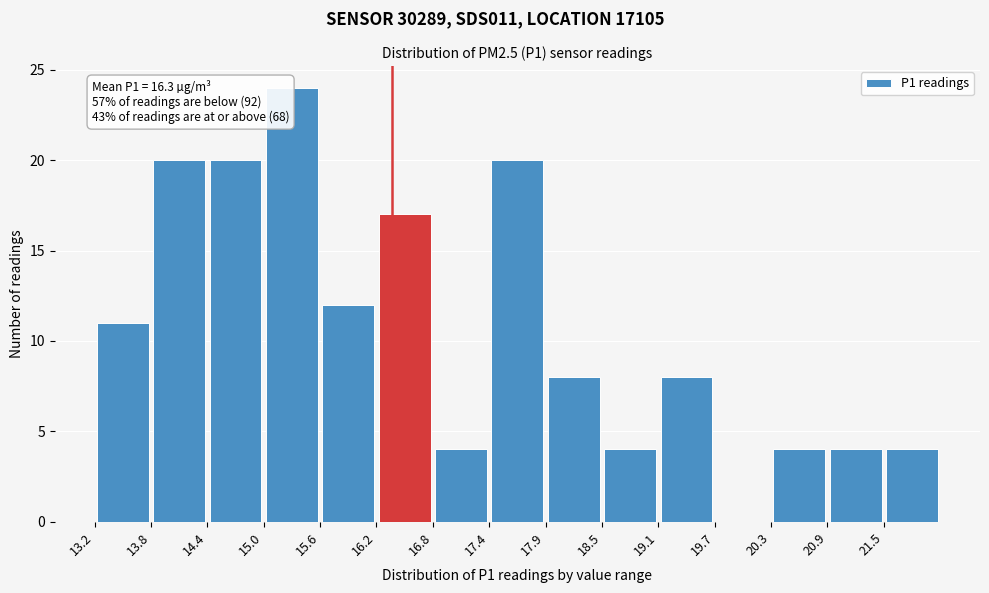

Which range on the x-axis has the tallest bar?

15.00 to 15.59